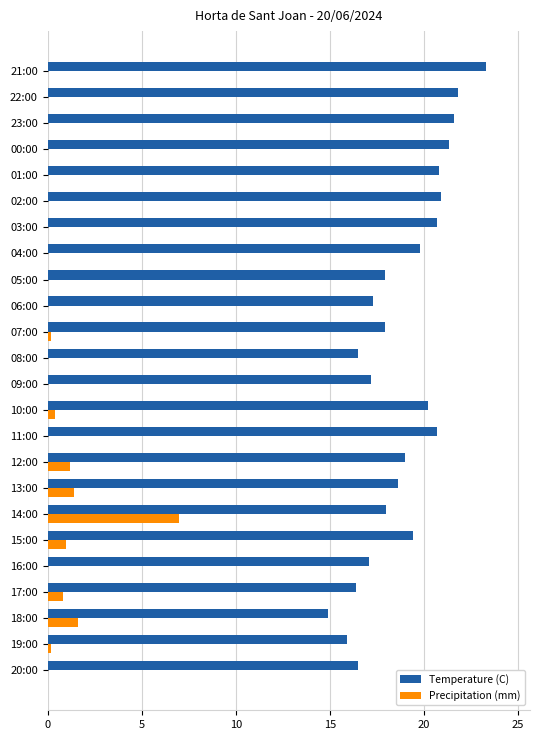

What is the sum of all Temperature (C) values?

453.7